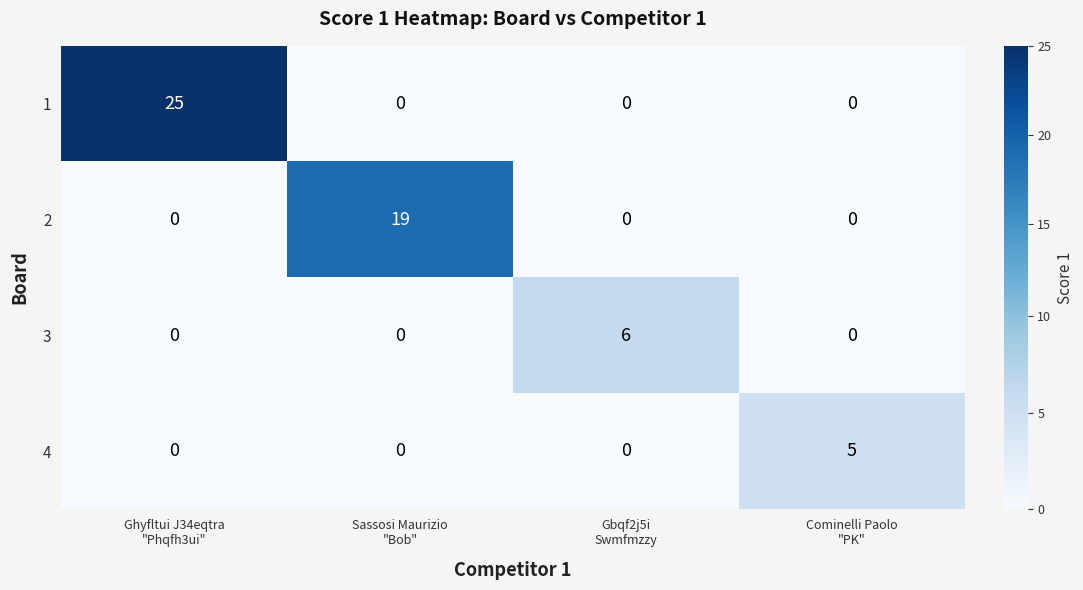

Count the number of data series in this chart.

4